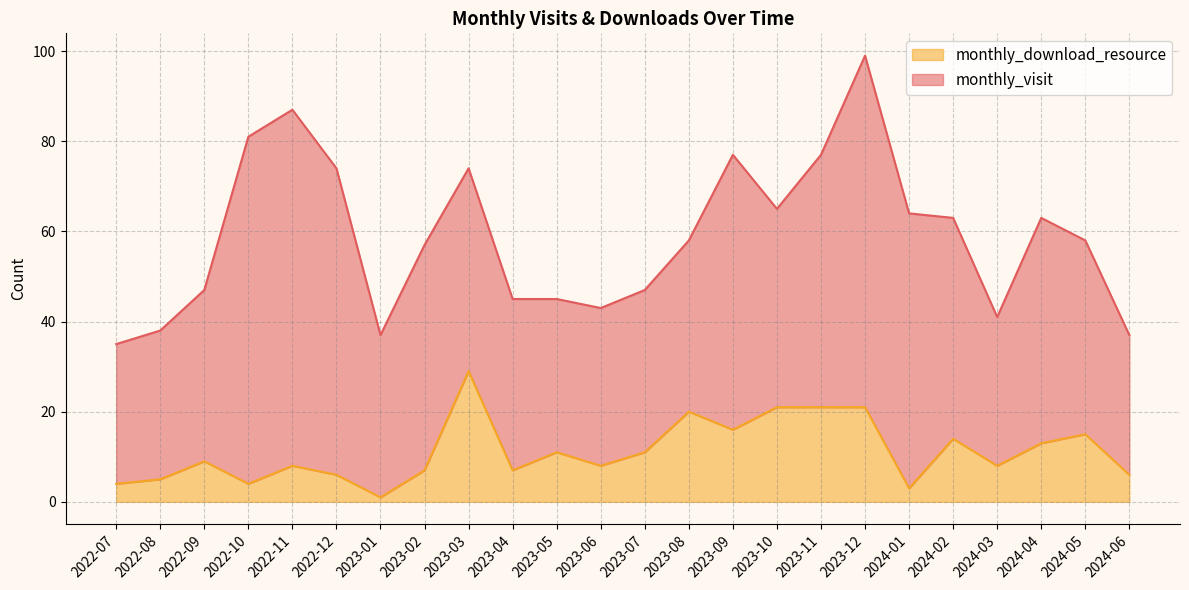

What is the label of the 13th point from the left?

2023-07